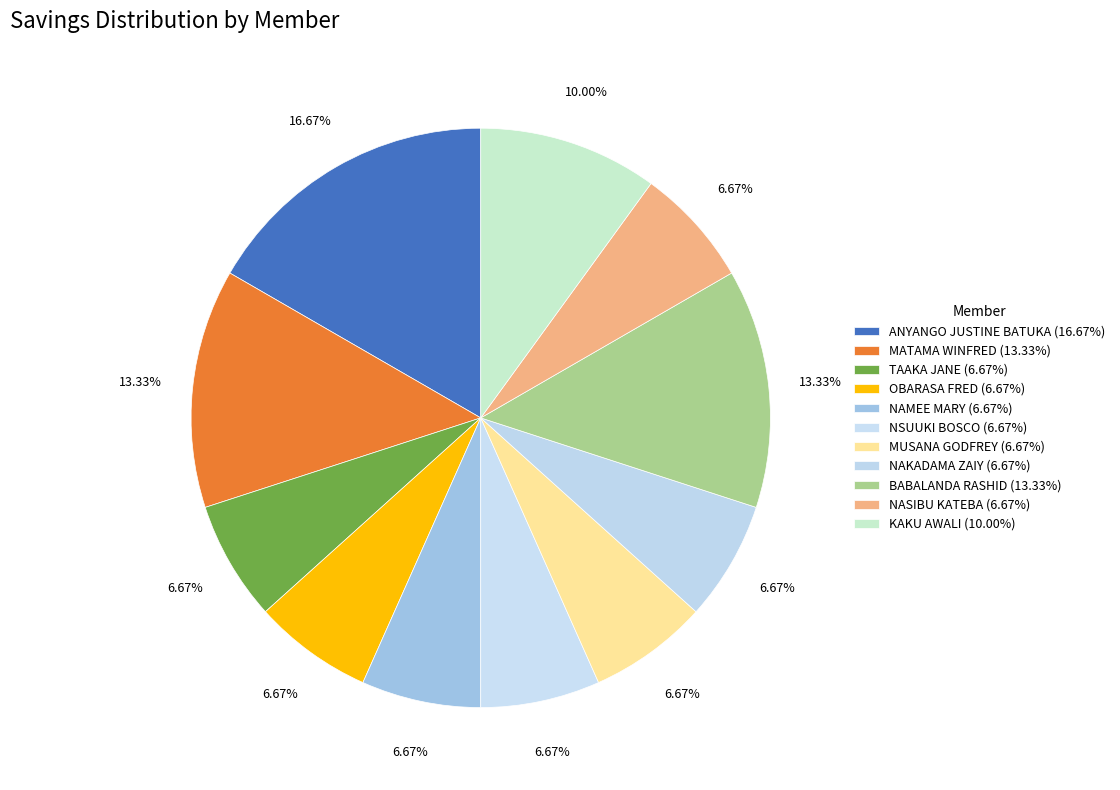

How many segments does this pie chart have?

11